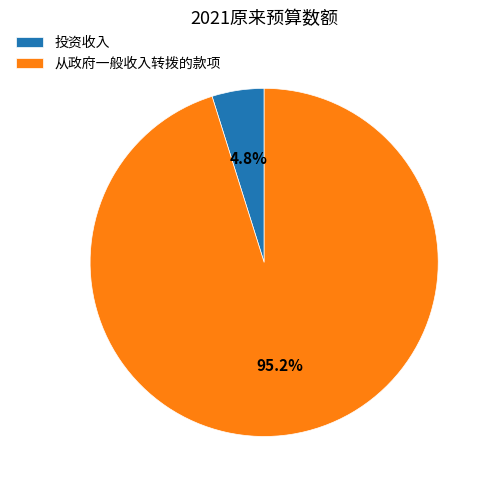

Which has a higher value, 从政府一般收入转拨的款项 or 投资收入?

从政府一般收入转拨的款项